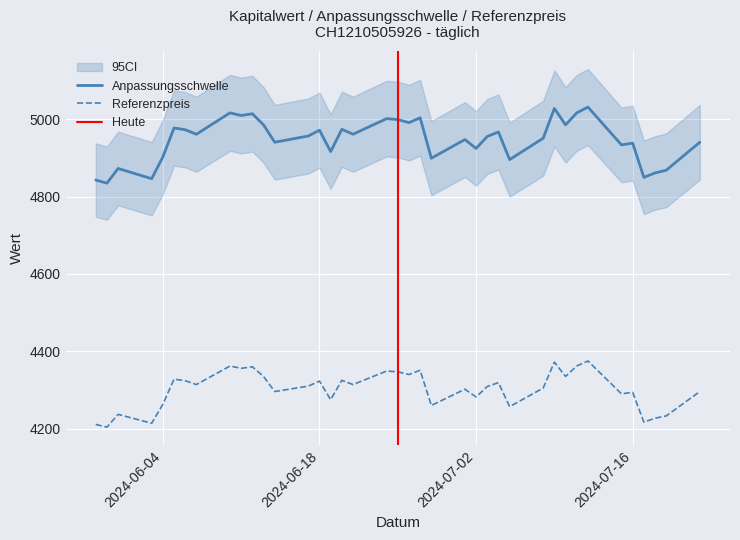

What is the minimum value for Anpassungsschwelle?

4834.6